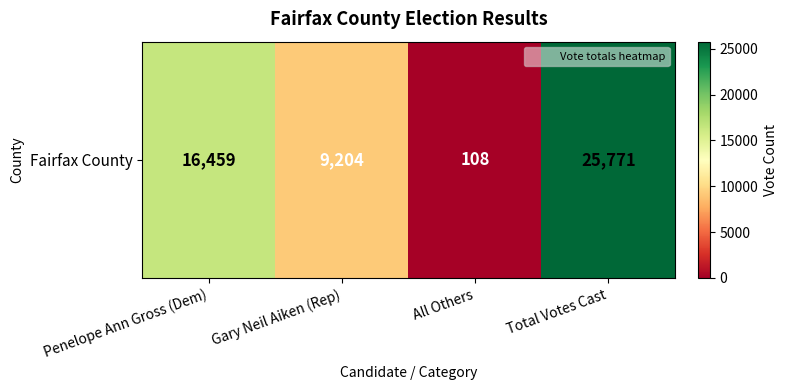

Reading right to left, extract all data points from this chart.

Total Votes Cast=25771	All Others=108	Gary Neil Aiken (Rep)=9204	Penelope Ann Gross (Dem)=16459